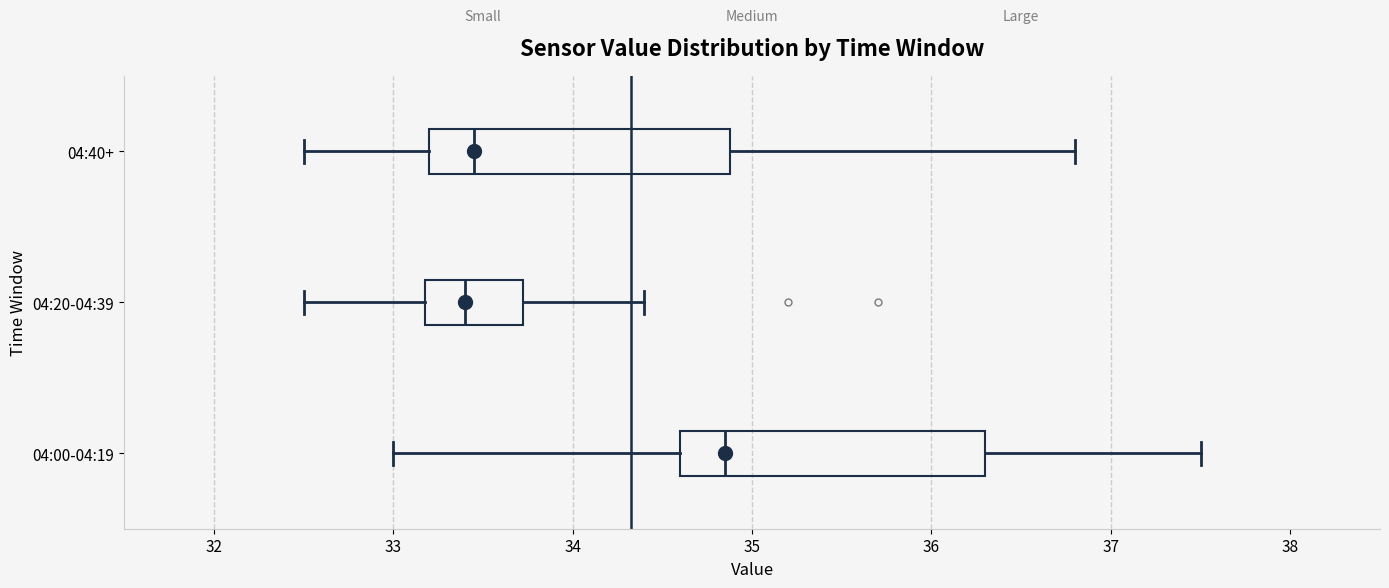

Which box has the furthest to the right median line?

04:00-04:19